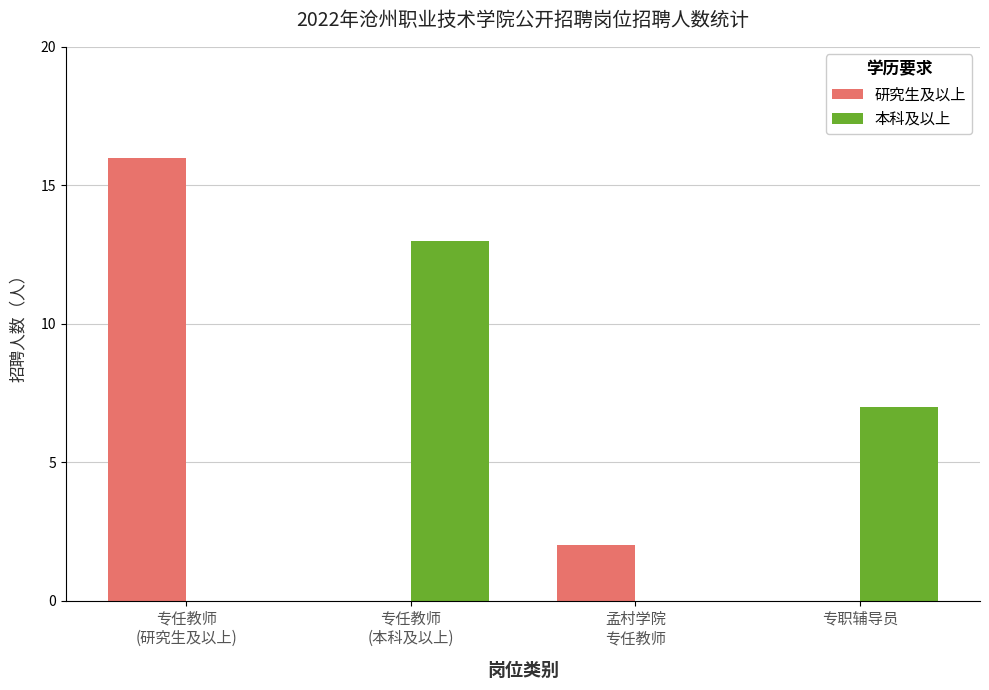

Where is 本科及以上 nearest to the value 6?

专职辅导员